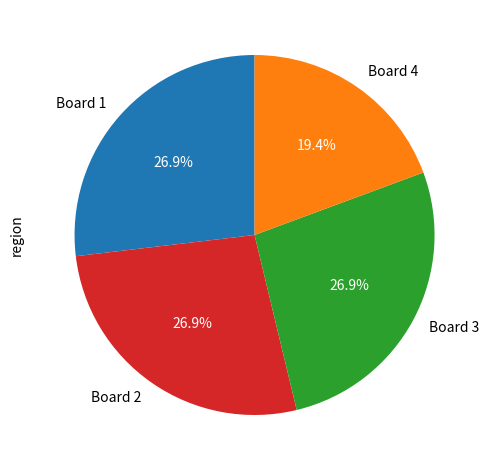

Is it true that Board 2 is 27% of the pie?

True